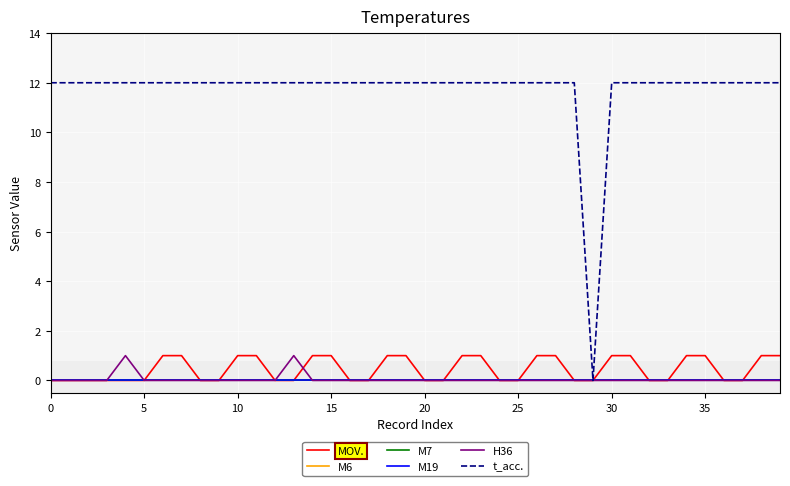

What is the label of the 33rd point from the left?

32